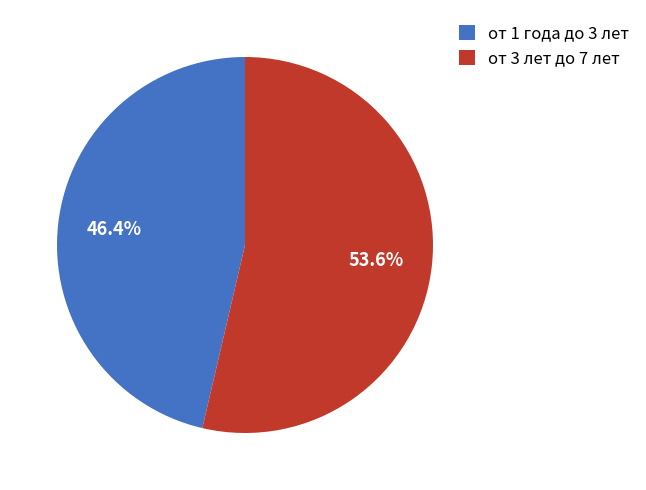

Which category has the smallest portion of the pie?

от 1 года до 3 лет